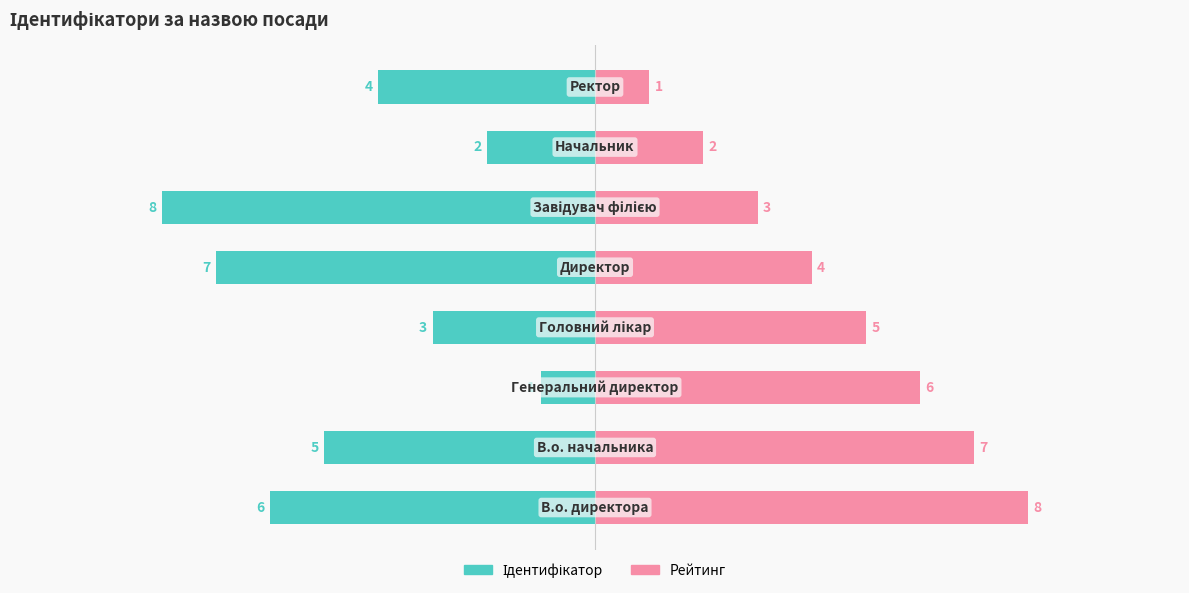

Is it true that Ідентифікатор equals -5 at 4?

False